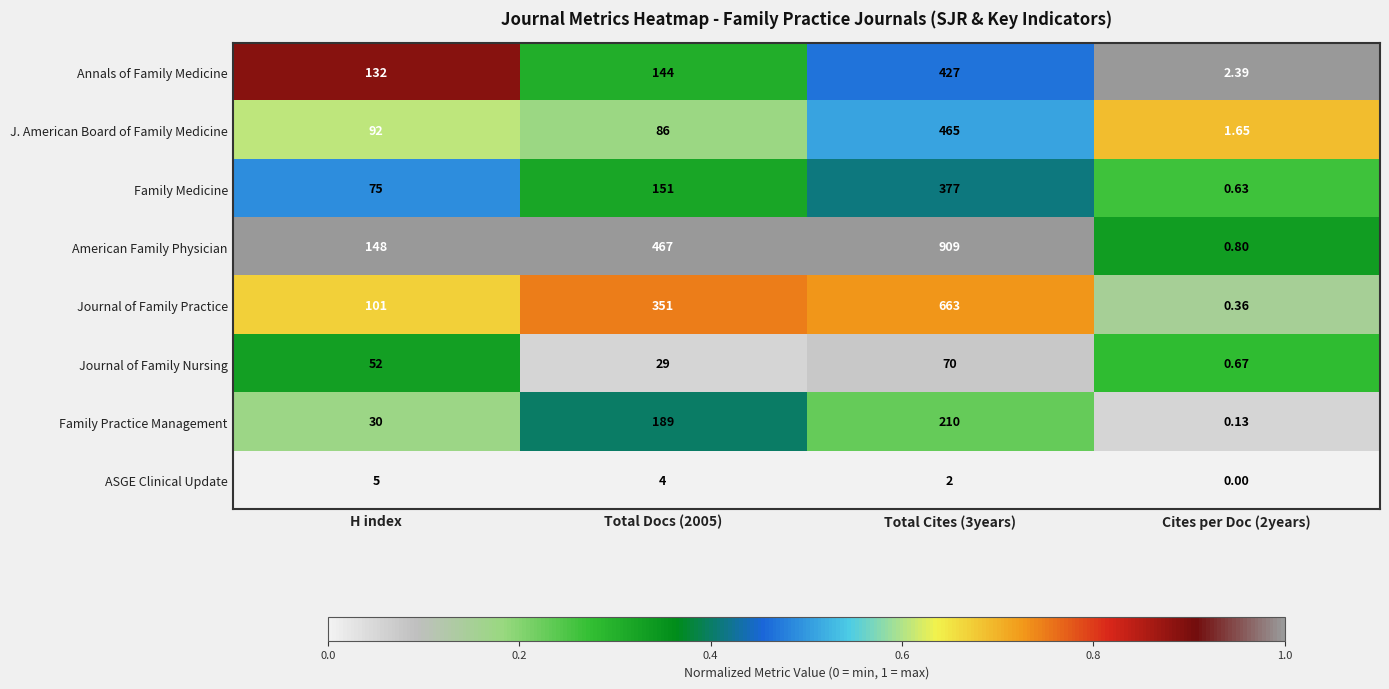

At how many categories does at least one series exceed 0?

4